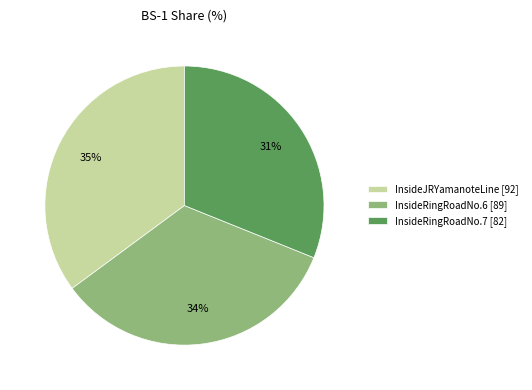

Approximately how many times larger is the value at InsideRingRoadNo.6 [89] compared to InsideRingRoadNo.7 [82]?

1.1